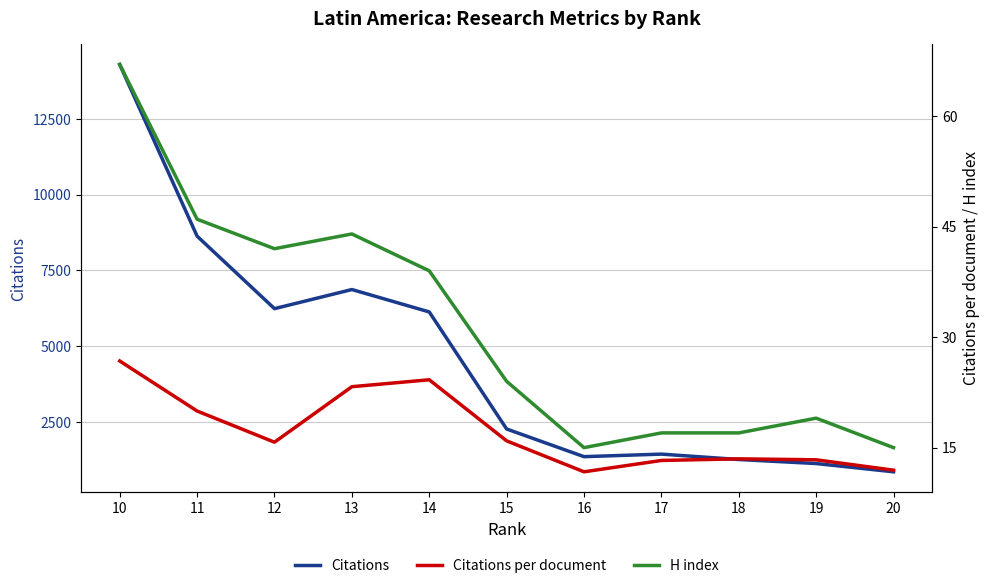

At which category is the sum across all series the highest?

10